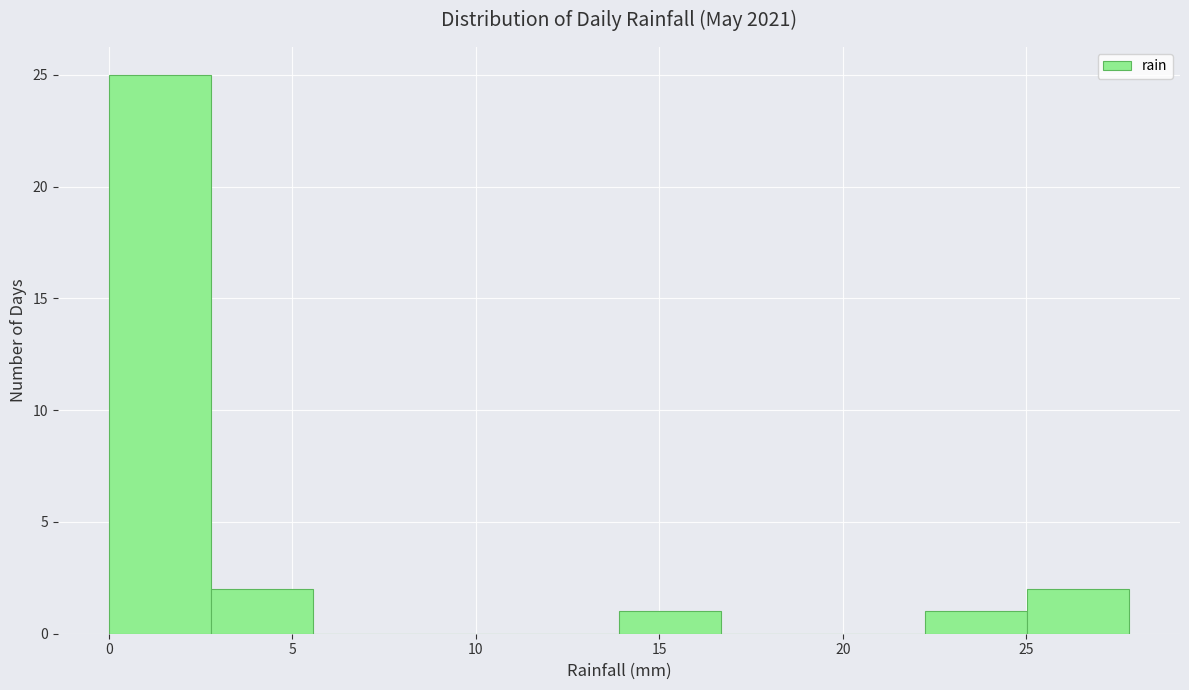

Reading left to right, transcribe this chart: for each bar, give the range it covers on the x-axis and its height. Neither the bar edges nor the heights are printed on the chart, so give them approximately, as read against the axes.

0.0 to 3.0: 25
3.0 to 5.5: 2
5.5 to 8.5: 0
8.5 to 11.0: 0
11.0 to 14.0: 0
14.0 to 16.5: 1
16.5 to 19.5: 0
19.5 to 22.0: 0
22.0 to 25.0: 1
25.0 to 28.0: 2